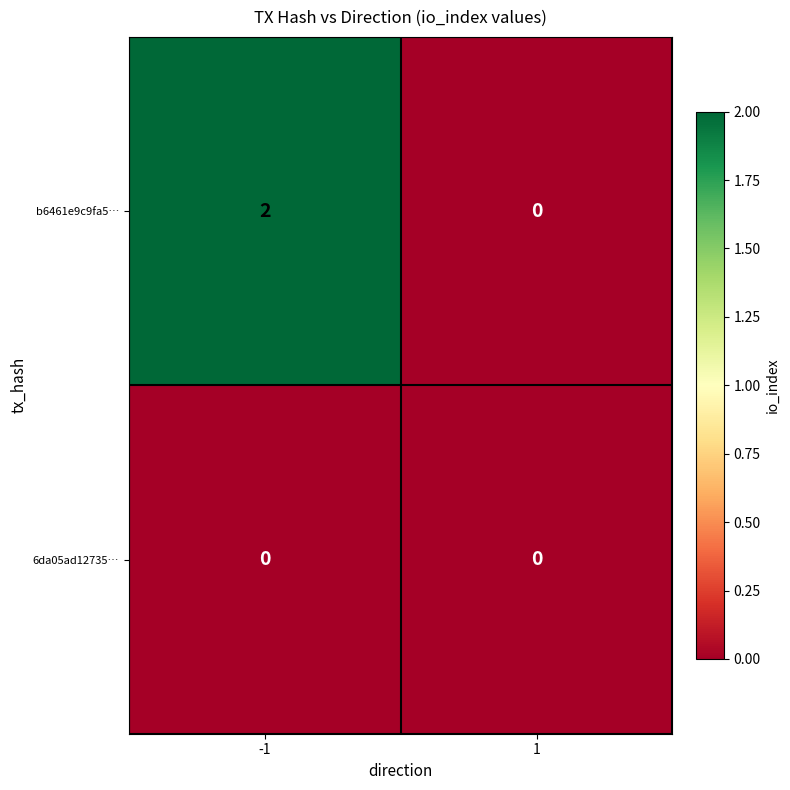

Reading left to right, what are all the values shown in this chart?

b6461e9c9fa5…: 2	0
6da05ad12735…: 0	0